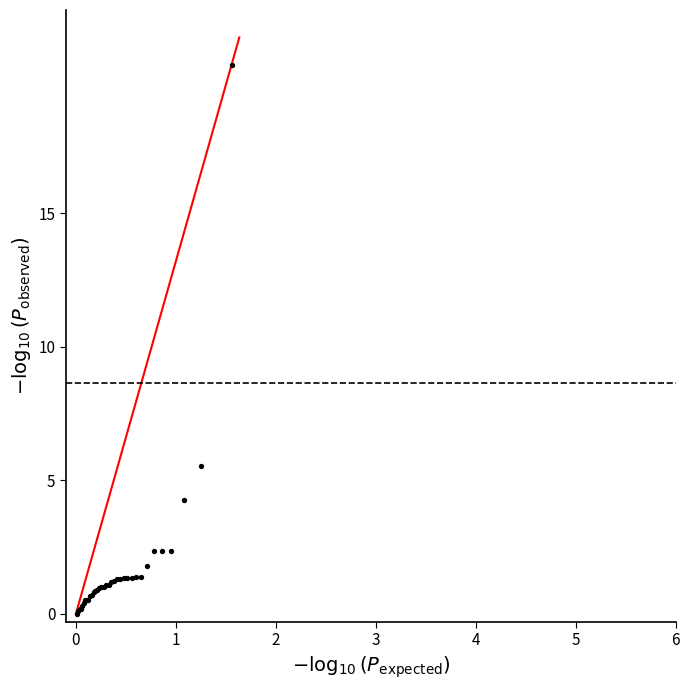

What Y value in the scatter plot is closest to 10?

5.5